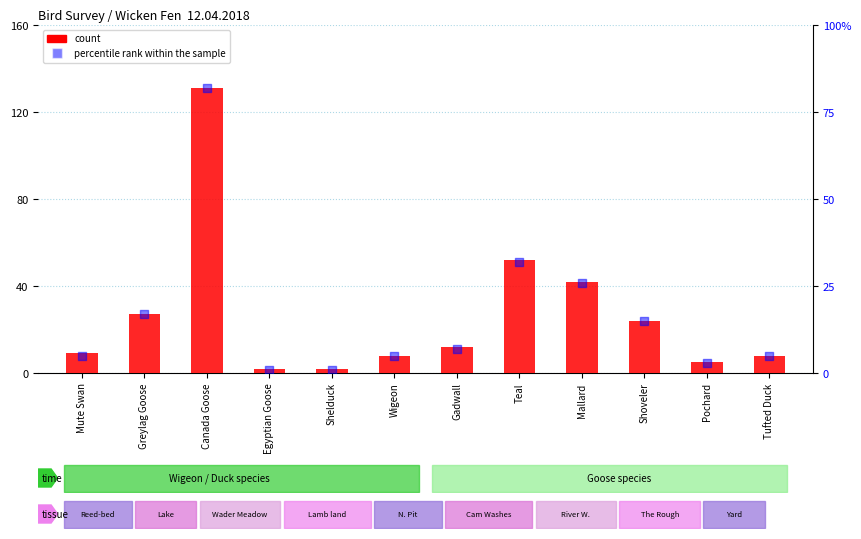

Which series has the largest total across all categories?

count